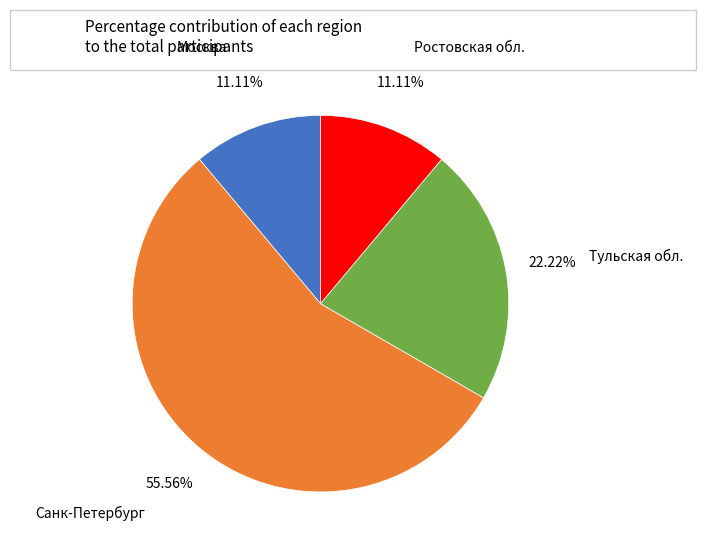

What is the ratio of the value at Ростовская обл. to the value at Тульская обл.?

0.5